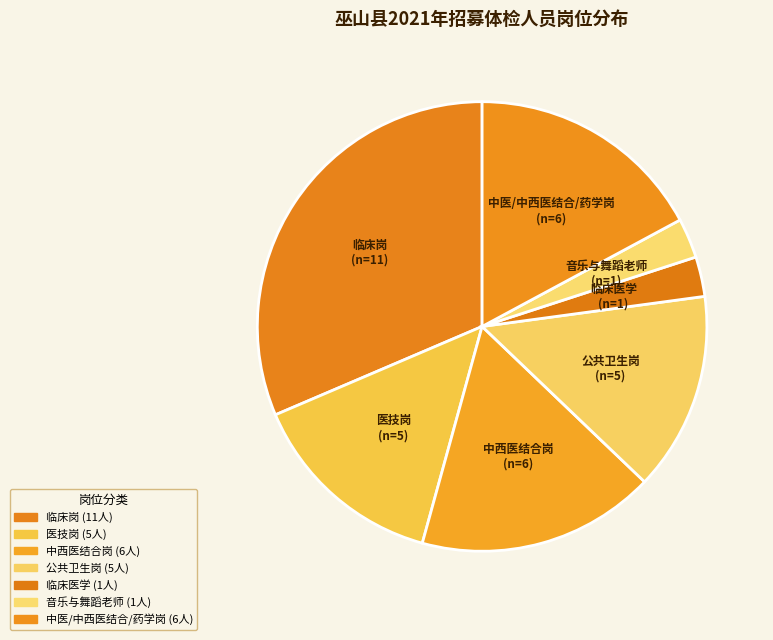

What is the largest slice in the pie chart?

临床岗